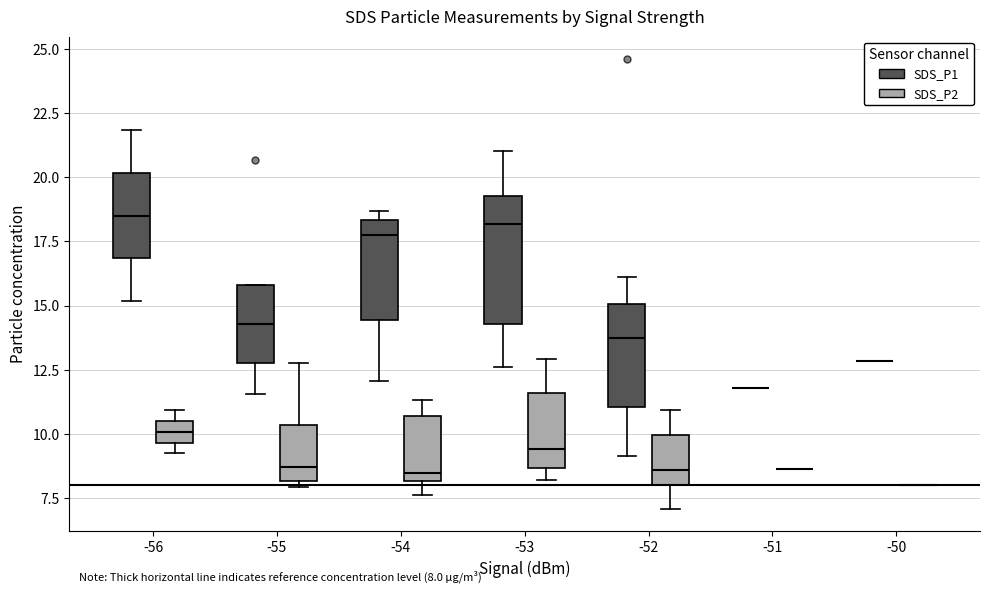

Which box is the tallest, from its lower edge to its upper edge?

-53 (SDS_P1)